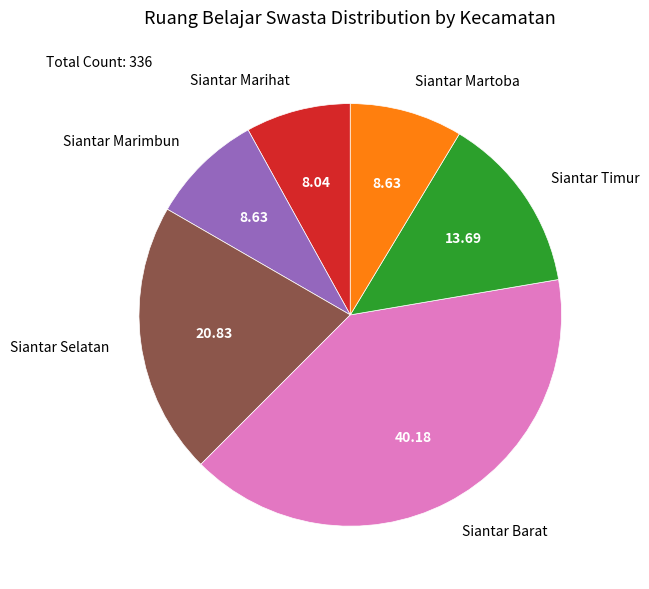

Which slice is the largest?

Siantar Barat